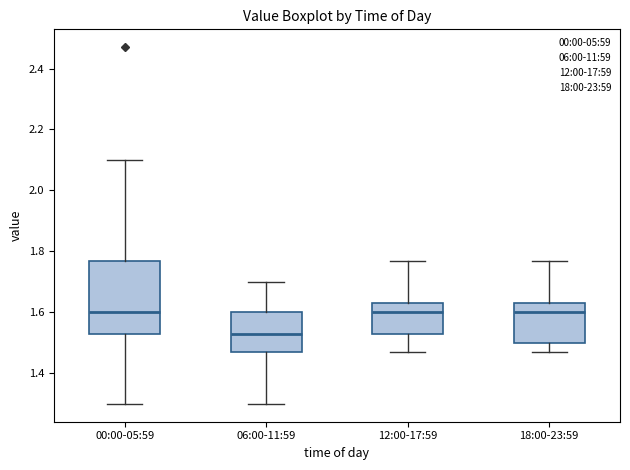

Which box's median line is the lowest?

06:00-11:59